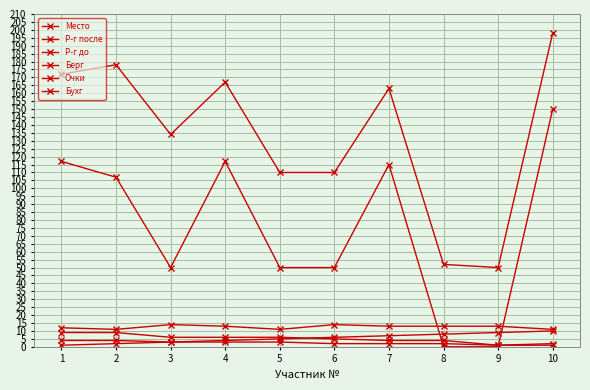

What is the sum of the Очки values at 4 and 3?

6